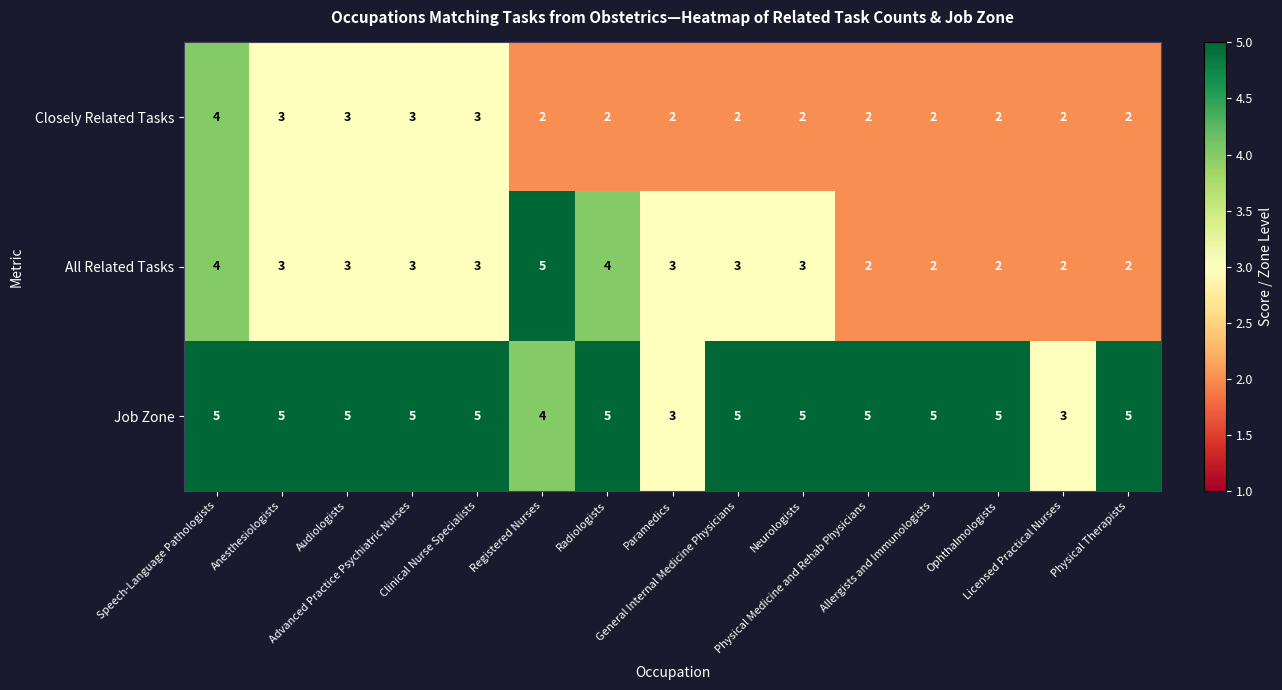

Which series has the widest spread of values?

All Related Tasks